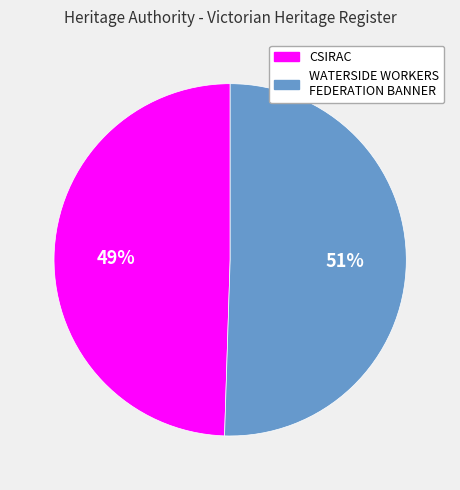

How many slices are in this pie chart?

2